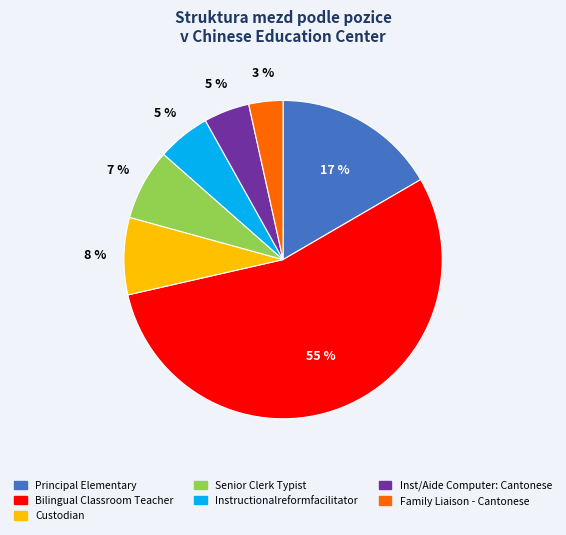

How many segments does this pie chart have?

7